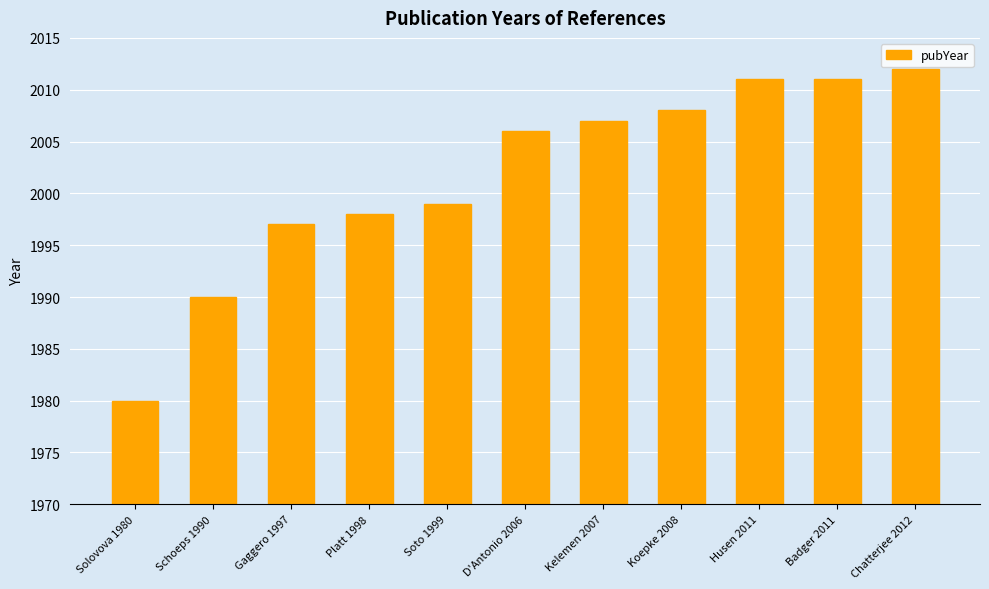

Does the chart contain any negative values?

No